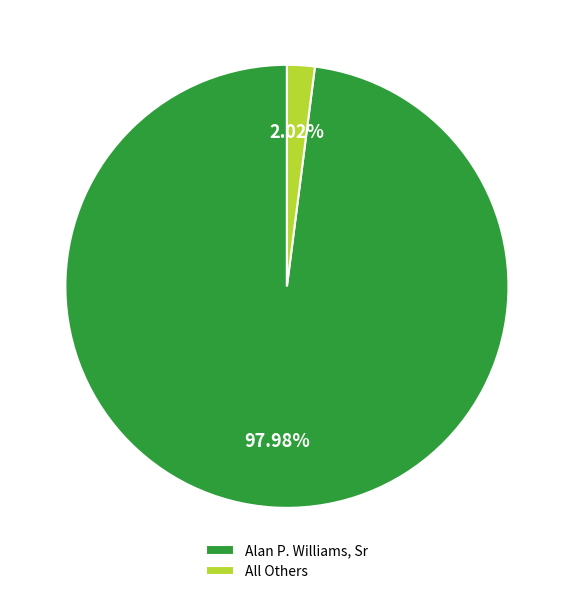

What is the ratio of the value at Alan P. Williams, Sr to the value at All Others?

48.5